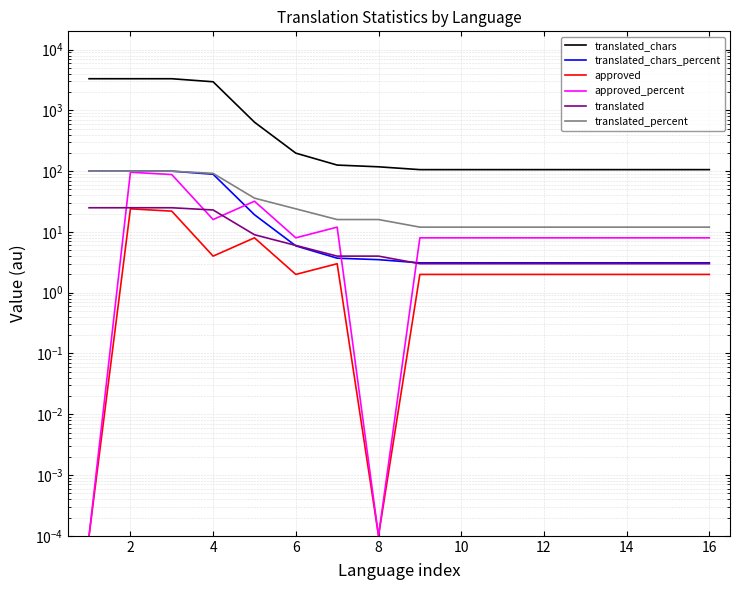

Where is approved nearest to the value 12?

8